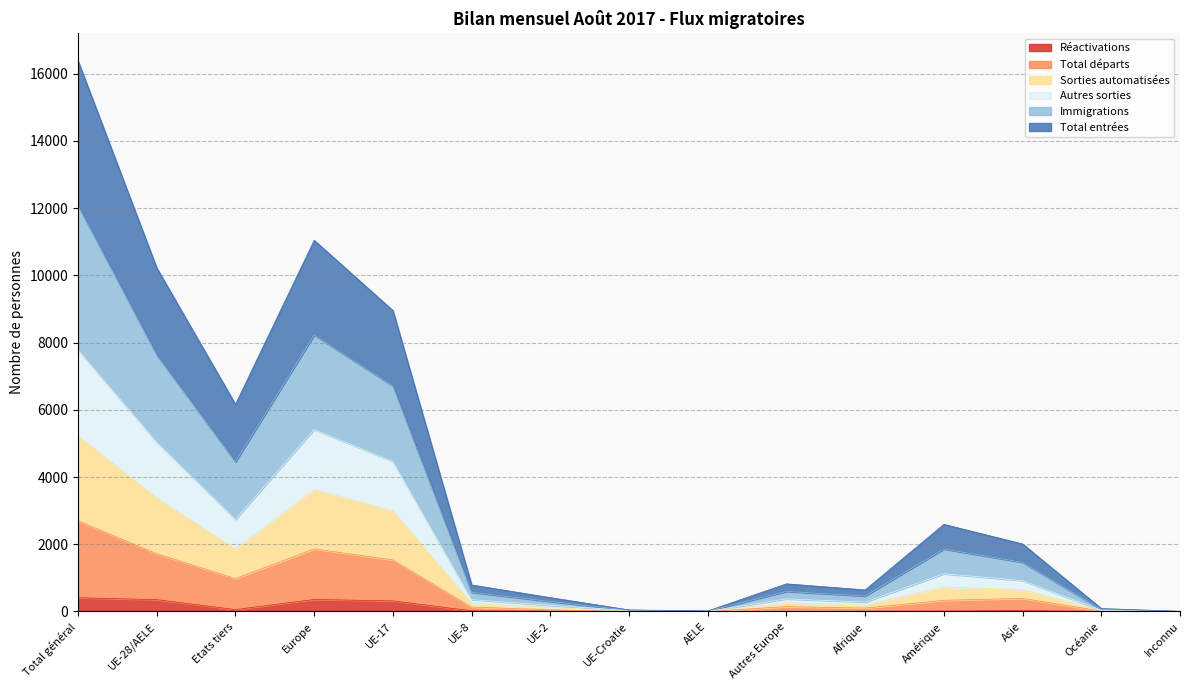

What is the maximum value for Réactivations?

409